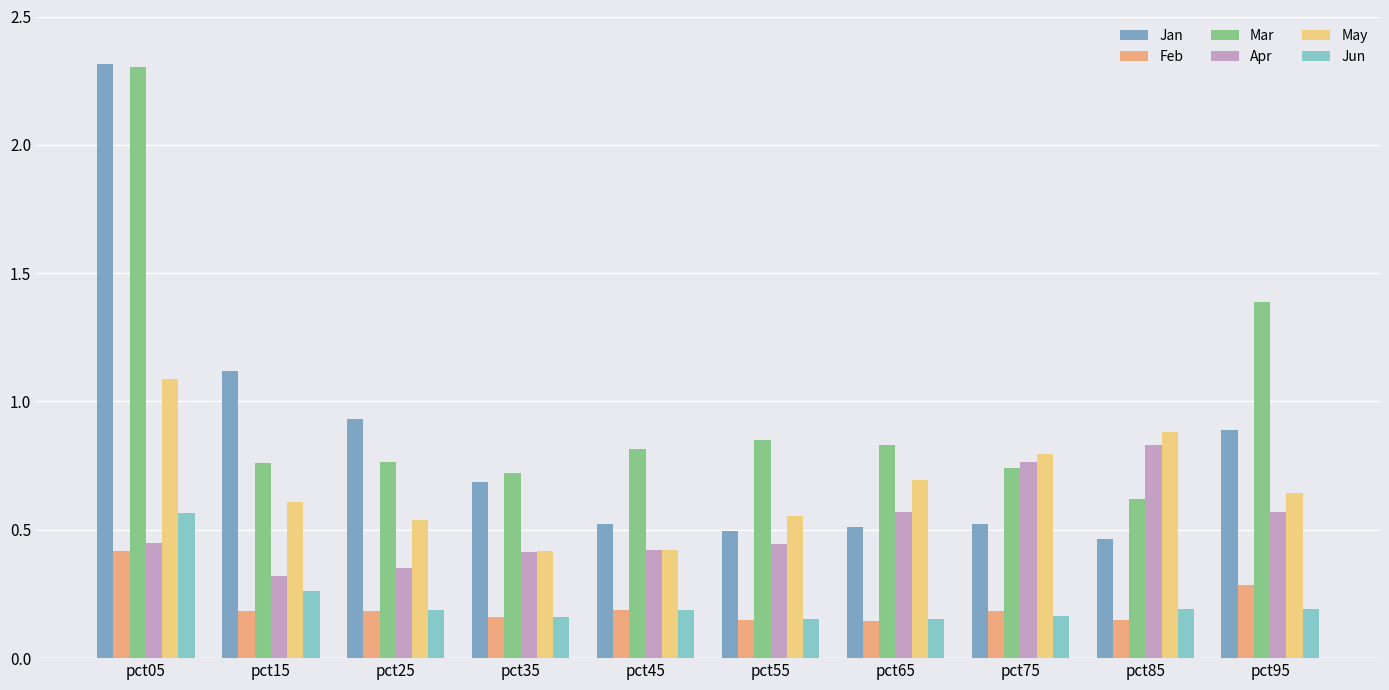

How many bars are there in each group?

6